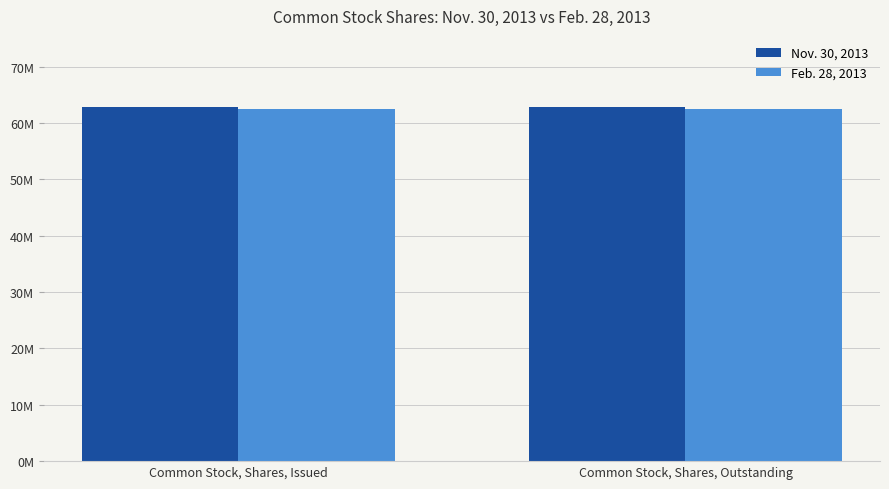

Which category has the highest value in the Feb. 28, 2013 series?

Common Stock, Shares, Issued